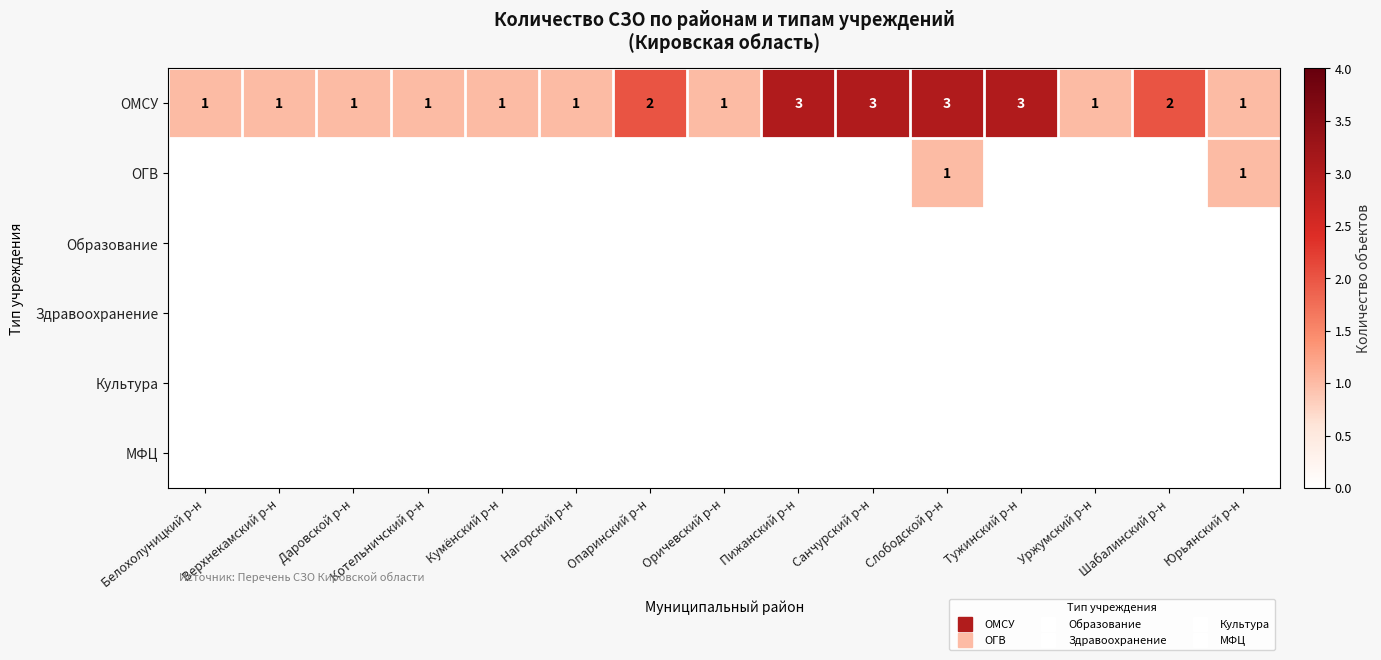

List the labels in order of Здравоохранение value, smallest first.

Белохолуницкий р-н, Верхнекамский р-н, Даровской р-н, Котельничский р-н, Кумёнский р-н, Нагорский р-н, Опаринский р-н, Оричевский р-н, Пижанский р-н, Санчурский р-н, Слободской р-н, Тужинский р-н, Уржумский р-н, Шабалинский р-н, Юрьянский р-н